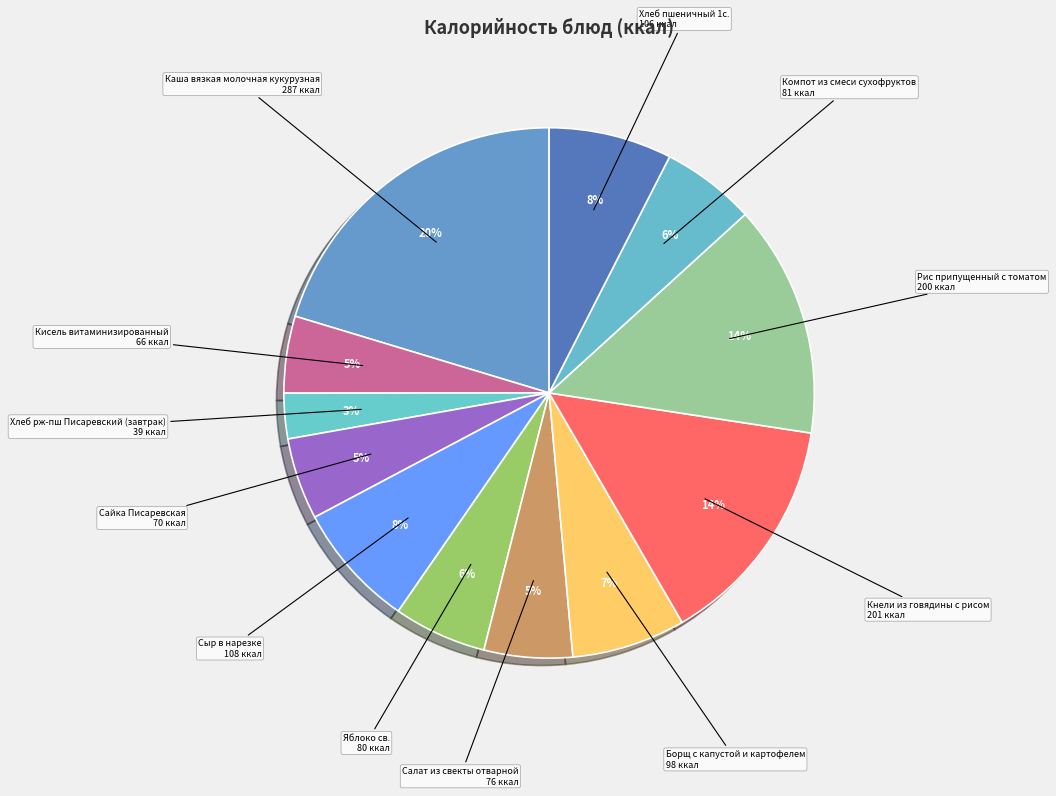

Approximately how many times larger is the value at Рис припущенный с томатом compared to Сайка Писаревская?

2.8